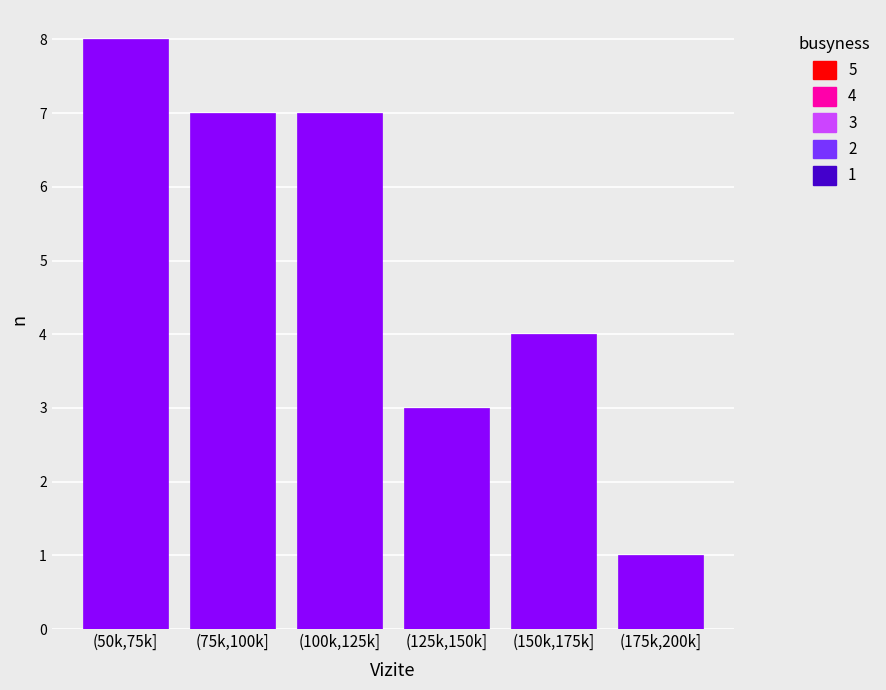

Reading left to right, transcribe all the data shown in this chart.

(50k,75k]=8	(75k,100k]=7	(100k,125k]=7	(125k,150k]=3	(150k,175k]=4	(175k,200k]=1